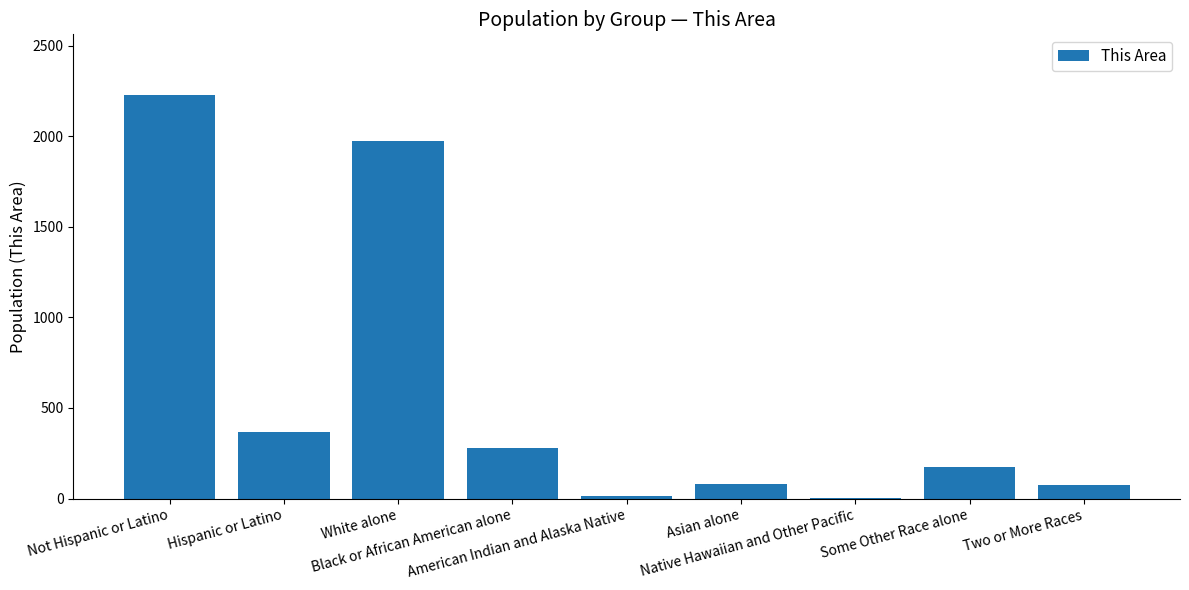

What is the ratio of the value at Asian alone to the value at Hispanic or Latino?

0.2